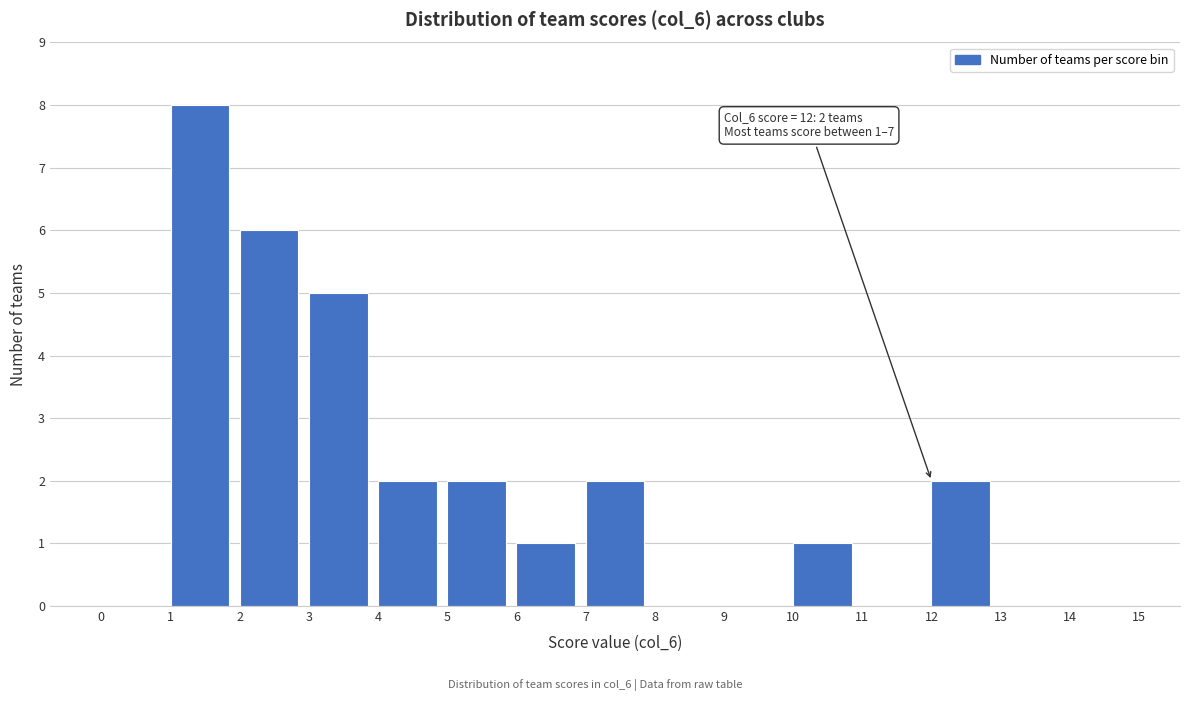

Over which range of the x-axis is the bar tallest?

1 to 2